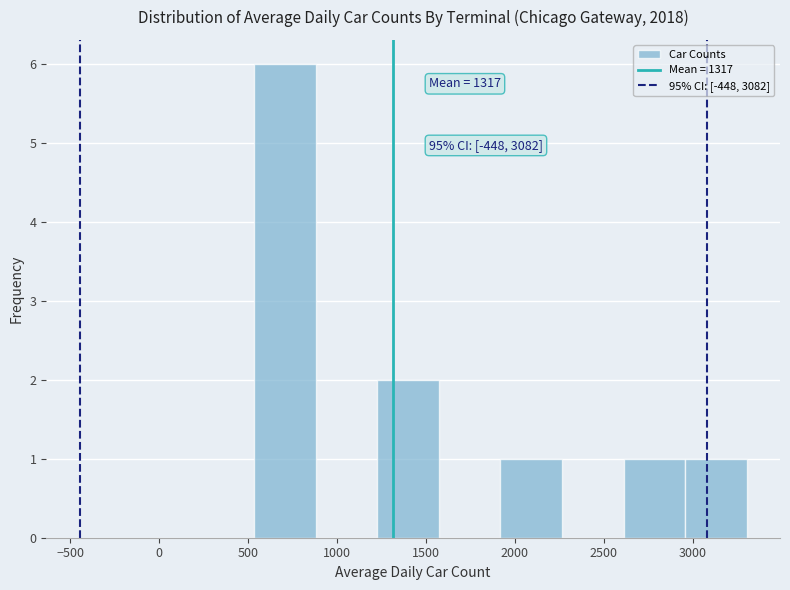

Over which range of the x-axis is the bar tallest?

550 to 900